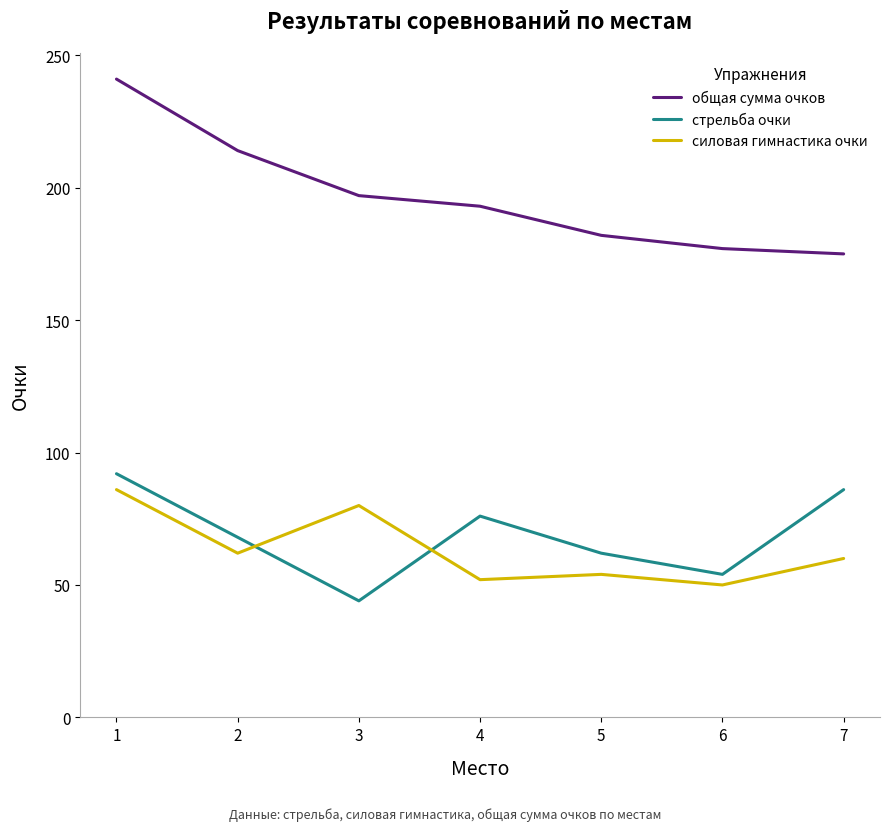

Count the number of data series in this chart.

3